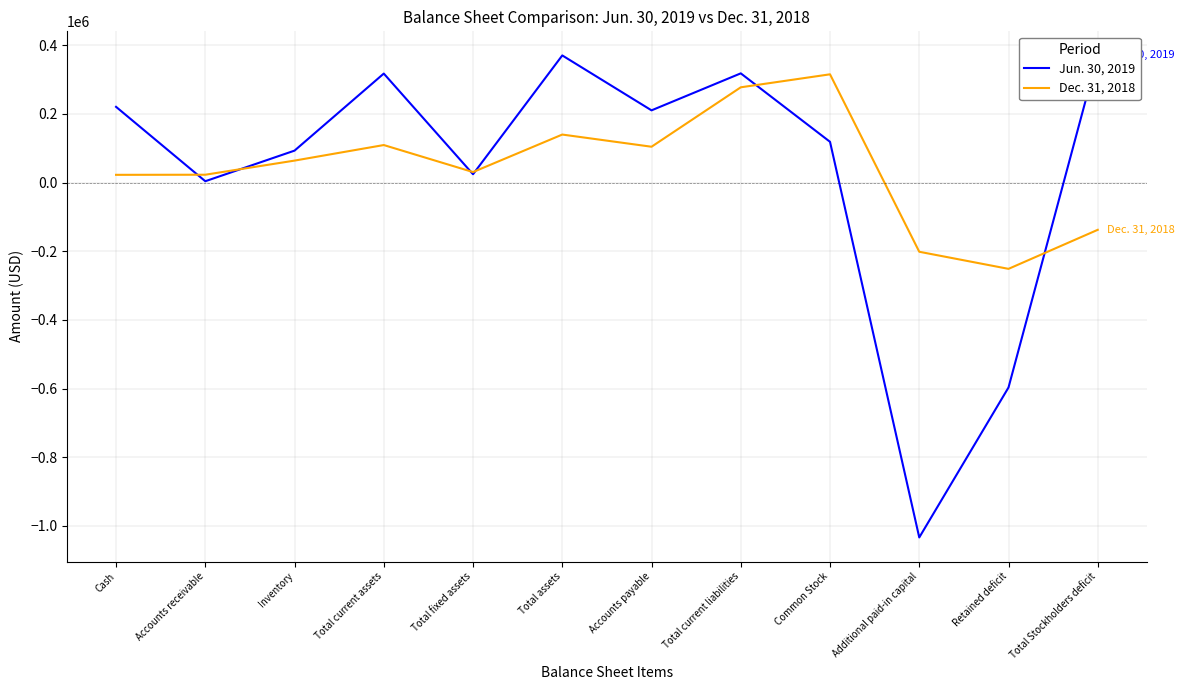

What is the value of the Jun. 30, 2019 point at the 4th from the left?

317391